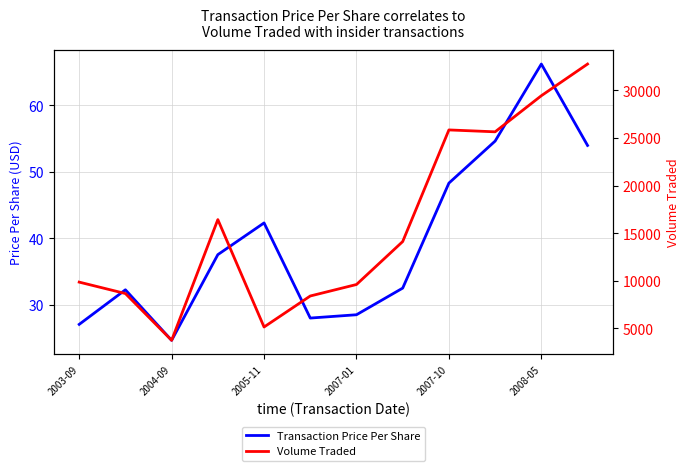

How many data points in Transaction Price Per Share are above 37?

6